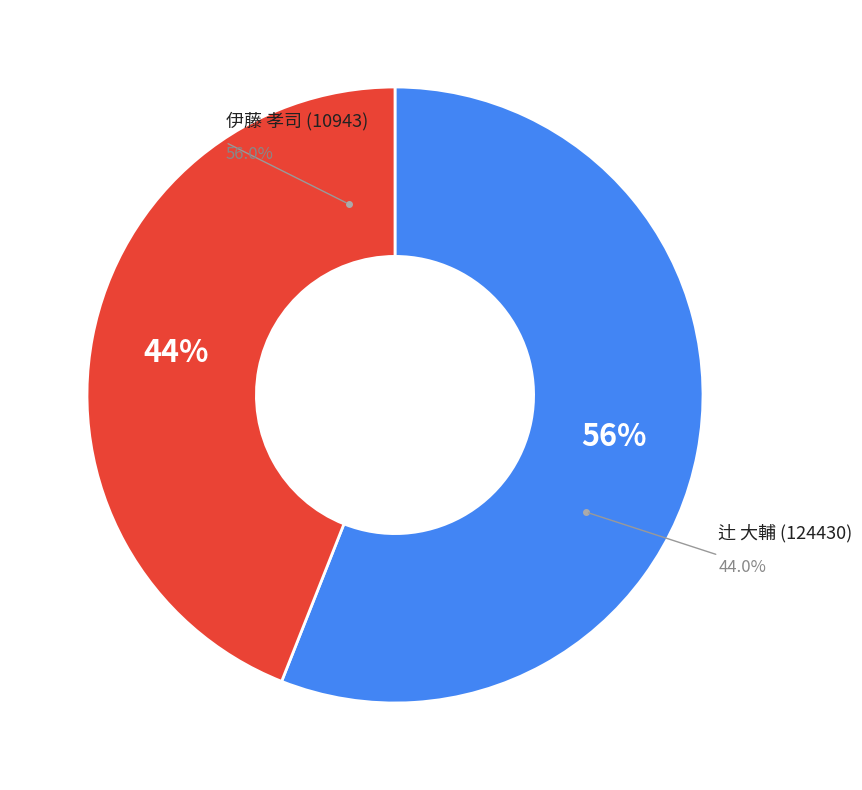

To the nearest percent, what is the combined percentage of 伊藤 孝司 (10943) and 辻 大輔 (124430)?

100%